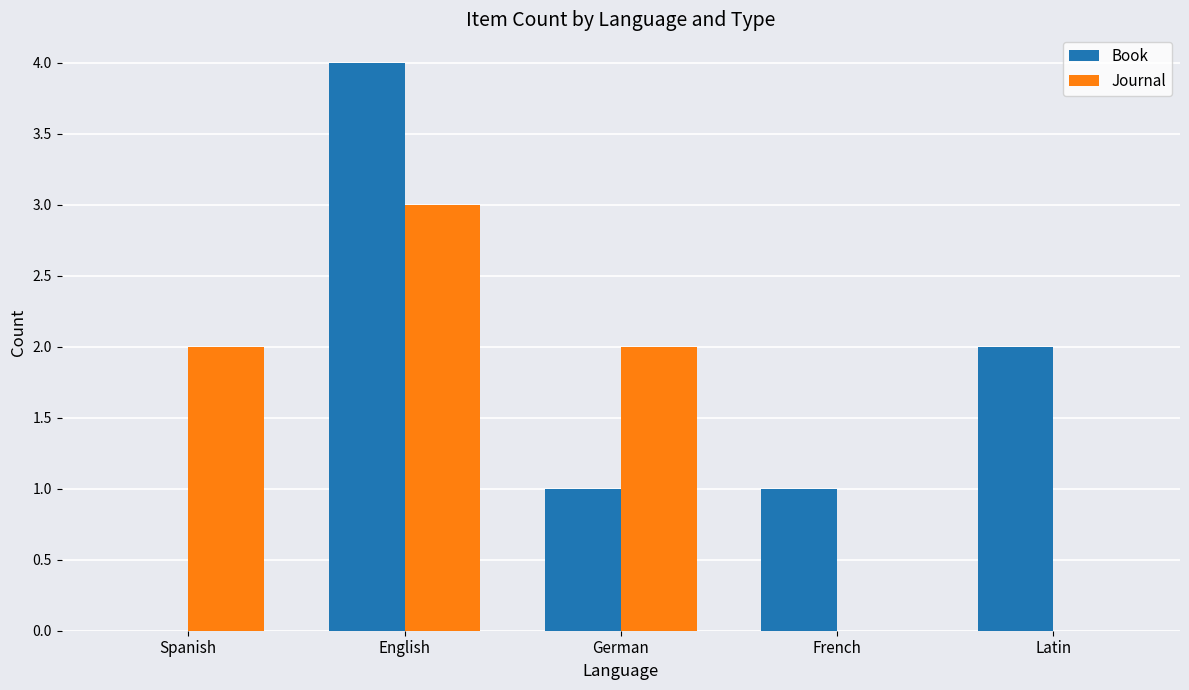

What is the sum of all Book values?

8